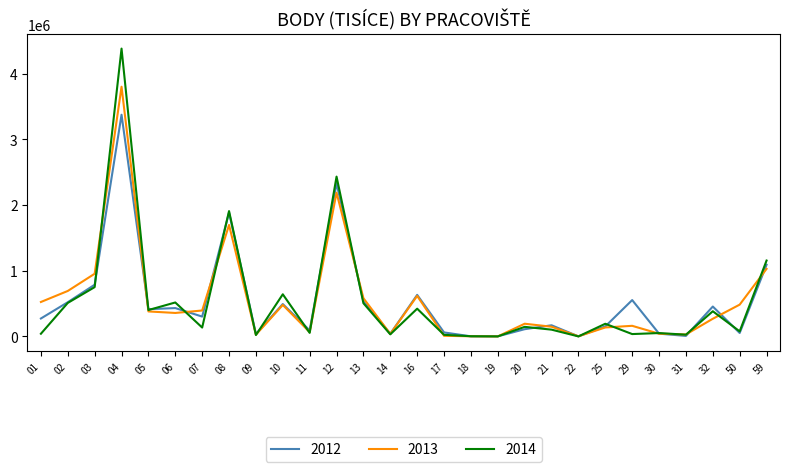

Rank the series by their maximum value, from lowest to highest.

2012, 2013, 2014